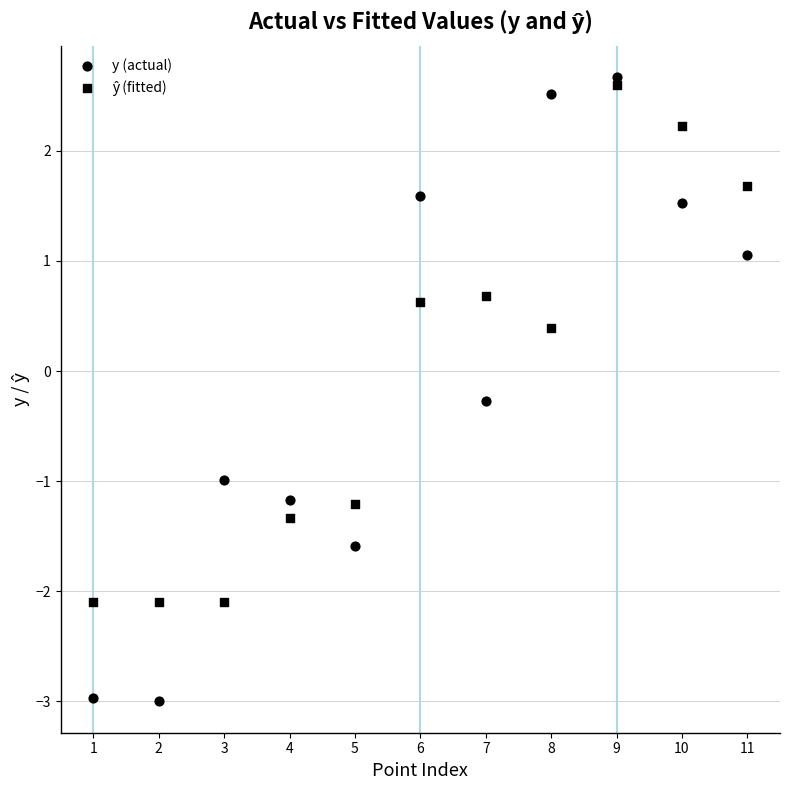

How many points are shown in the scatter plot?

22